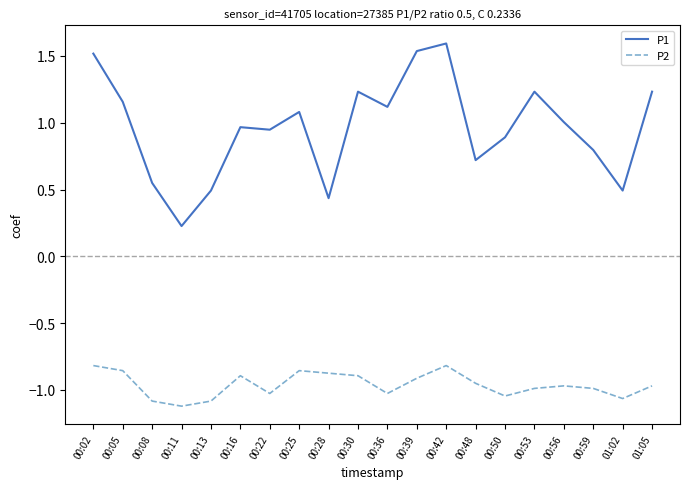

How many categories are shown in the chart?

20